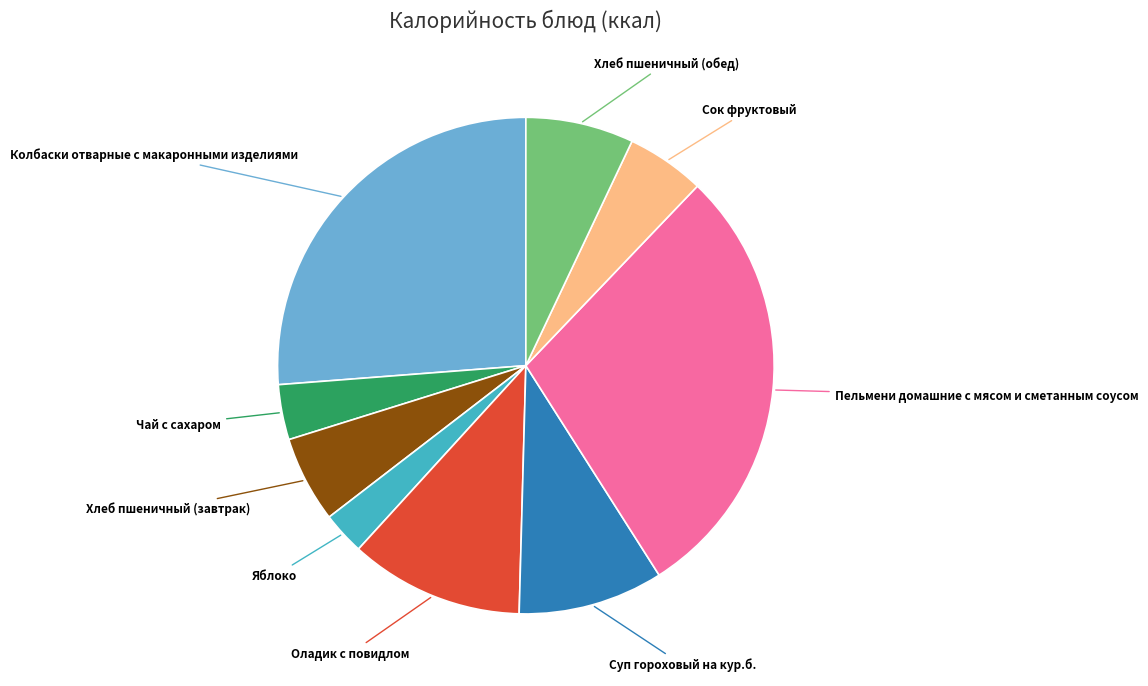

Which has a higher value, Чай с сахаром or Яблоко?

Чай с сахаром